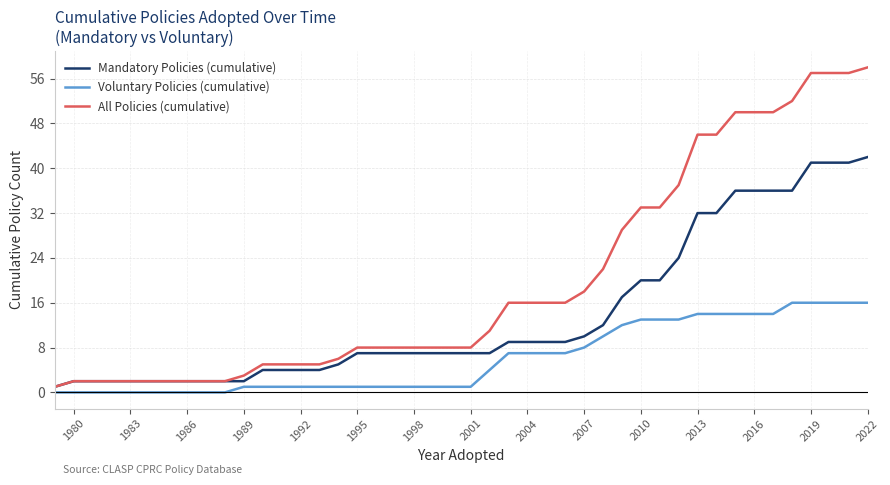

What are all the series names shown in the legend?

Mandatory Policies (cumulative), Voluntary Policies (cumulative), All Policies (cumulative)